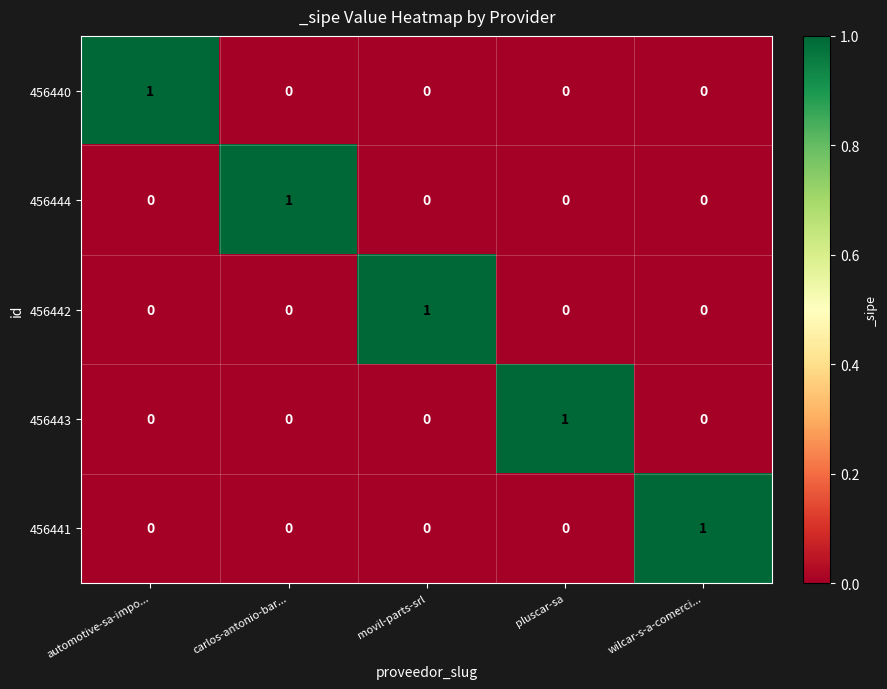

True or false: 456442 has a value of 0 at pluscar-sa.

True